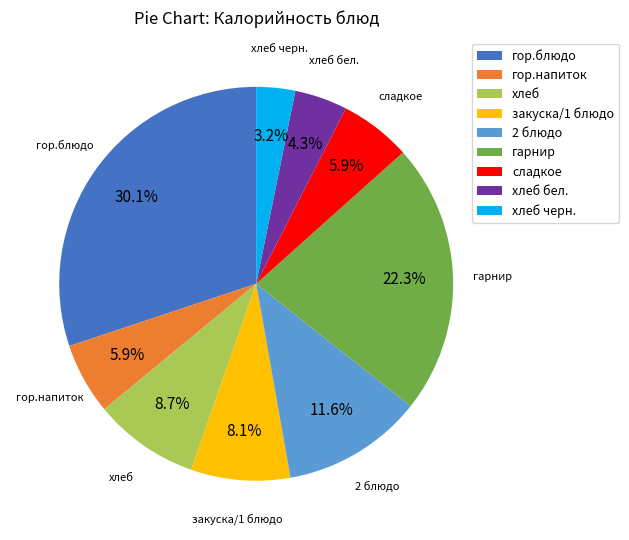

Count the number of slices in the pie.

9